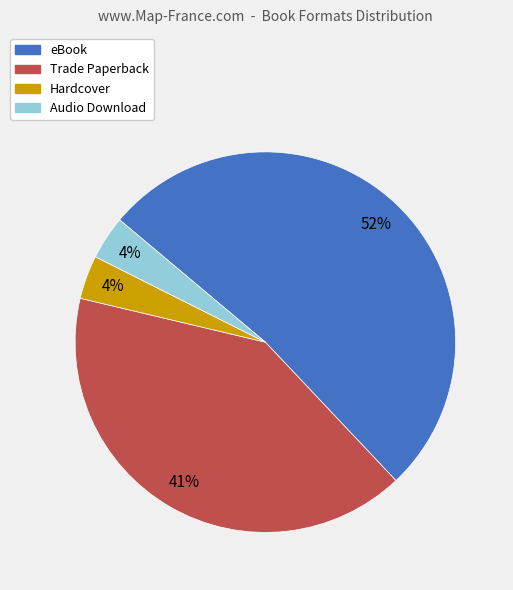

Is it true that Hardcover is 4% of the pie?

True